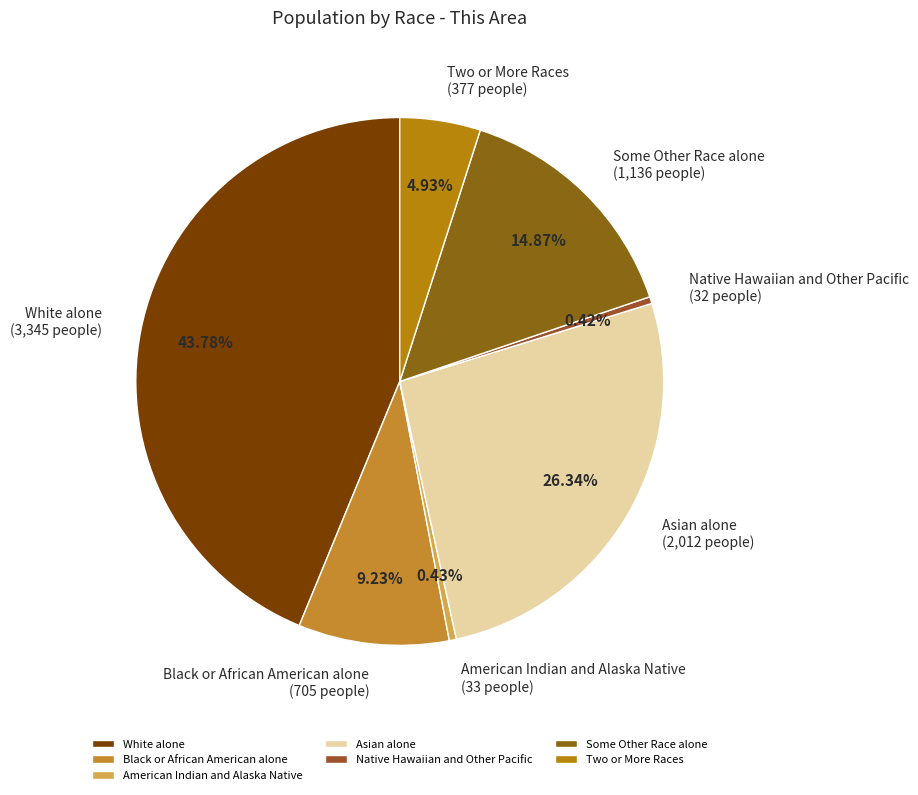

Is there any slice that represents more than half of the pie?

No